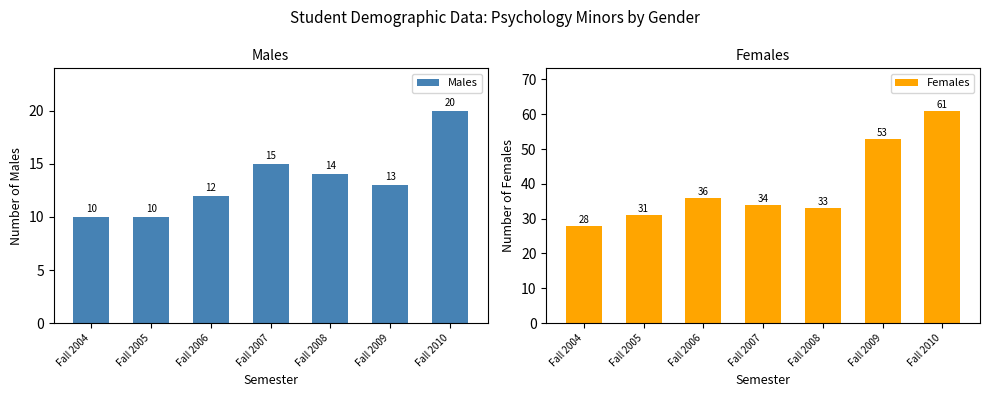

What is the difference between the Females values at Fall 2008 and Fall 2007?

1